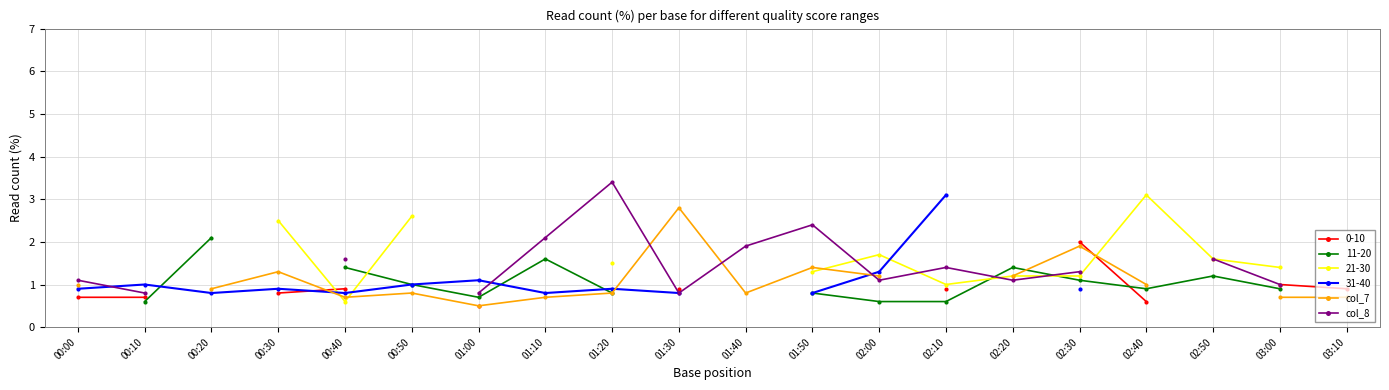

What is the label of the 20th point from the right?

00:00